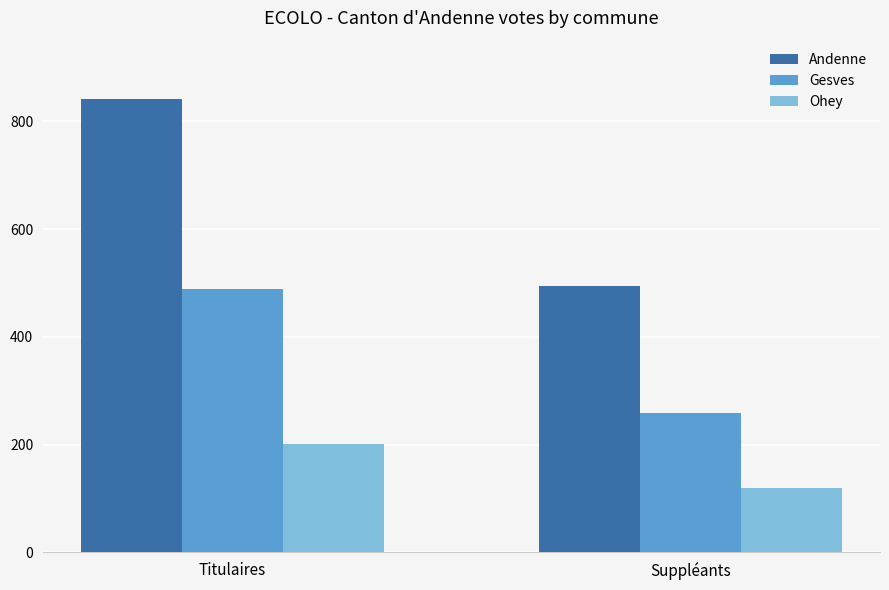

Which series changed the most between Titulaires and Suppléants?

Andenne